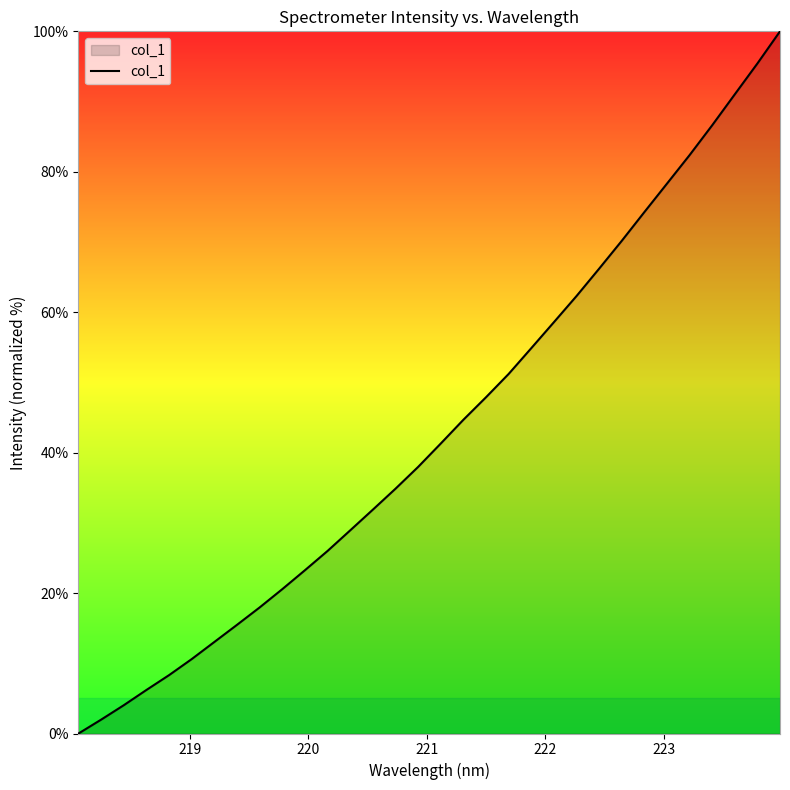

What is the difference between the maximum and minimum values?

100.0